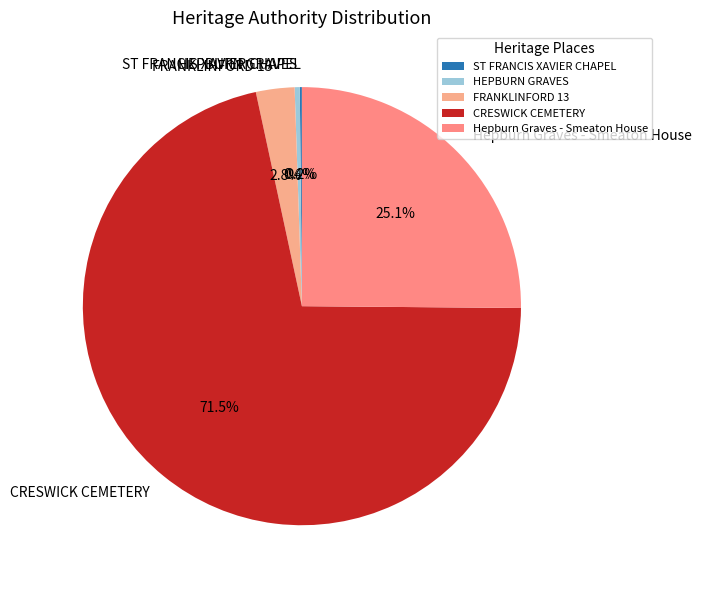

Do FRANKLINFORD 13 and CRESWICK CEMETERY together represent more than half of the pie?

Yes